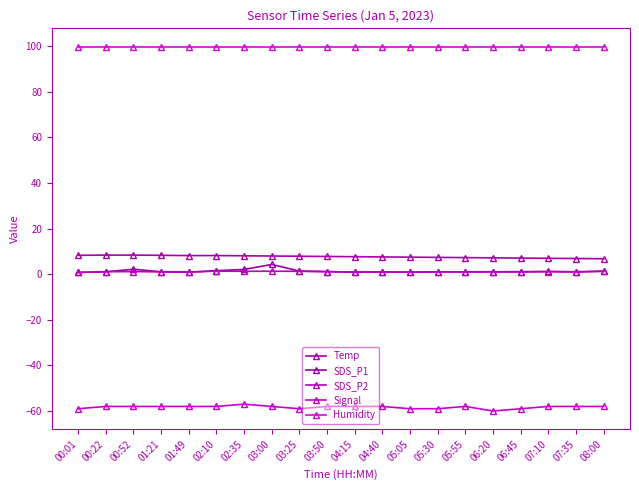

What is the minimum value shown in the chart?

-60.0